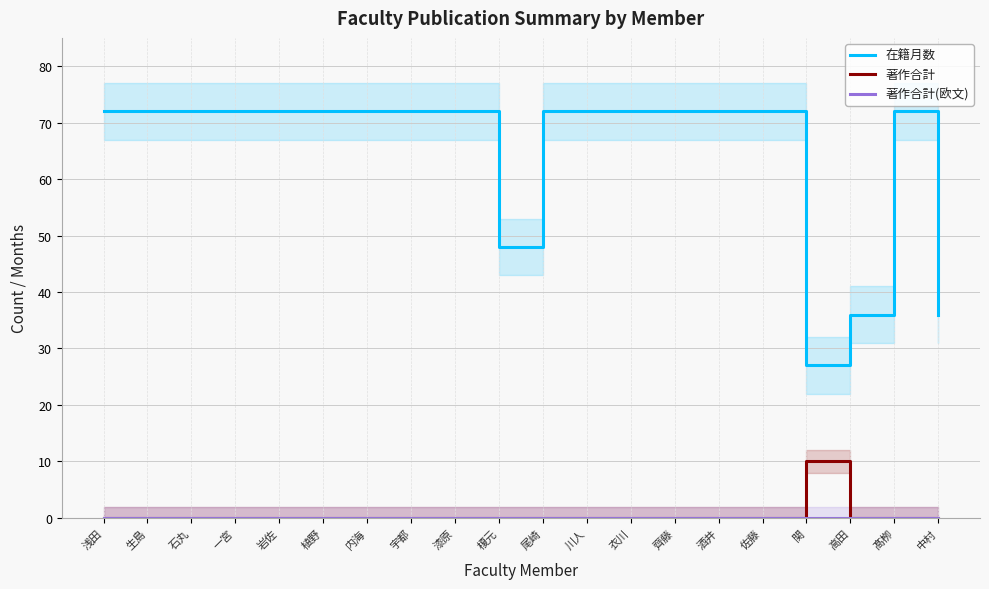

Where is 著作合計 nearest to the value 5?

浅田